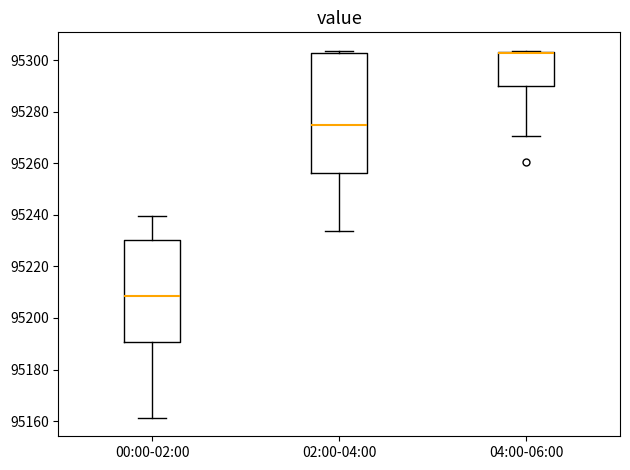

Reading left to right, transcribe this box plot: for each box, give where its median line is, the range the box spans, and where its two whiskers end, as read against the y-axis. The values are not printed on the chart, so give them approximately, as read against the axis.

00:00-02:00: median 95208, box 95190 to 95230, whiskers 95162 to 95240
02:00-04:00: median 95274, box 95256 to 95302, whiskers 95234 to 95304
04:00-06:00: median 95302 (drawn on the box's upper edge), box 95290 to 95304, whiskers 95270 to 95304